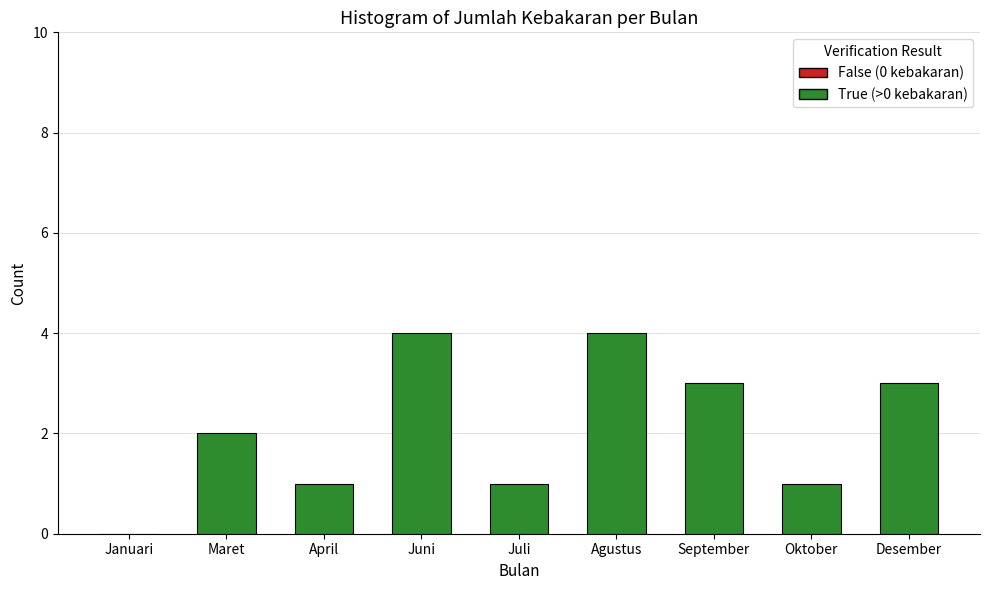

What is the greatest value displayed?

4